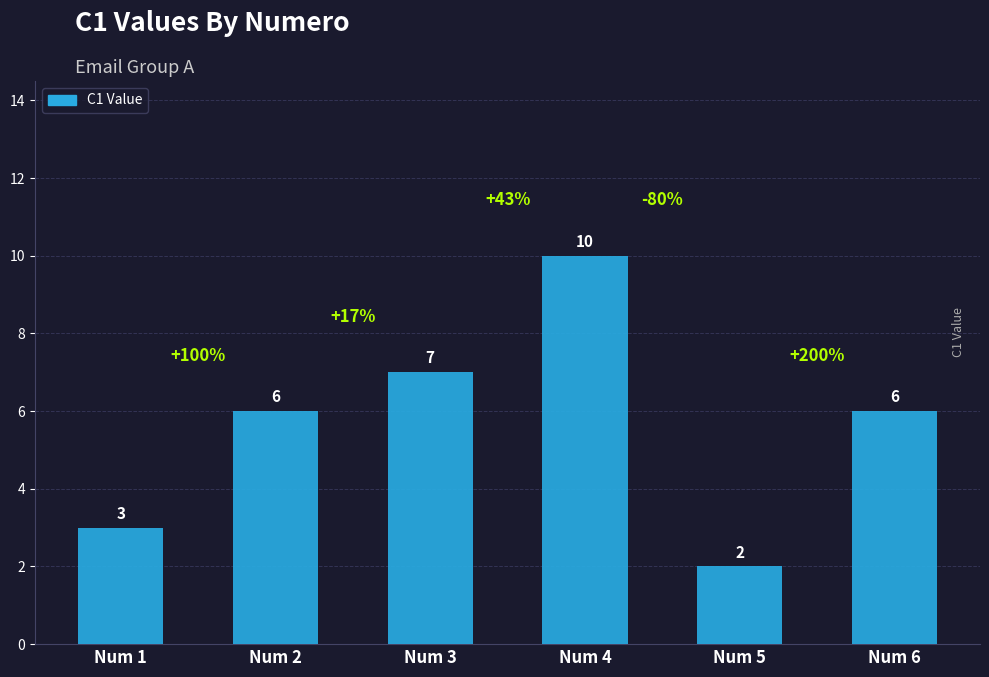

Between Num 1 and Num 2, which is larger?

Num 2